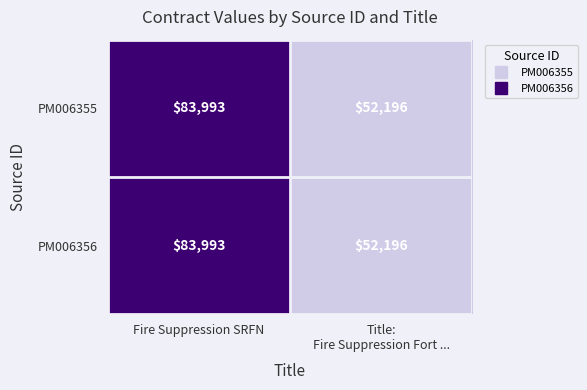

Count the number of categories in the chart.

2